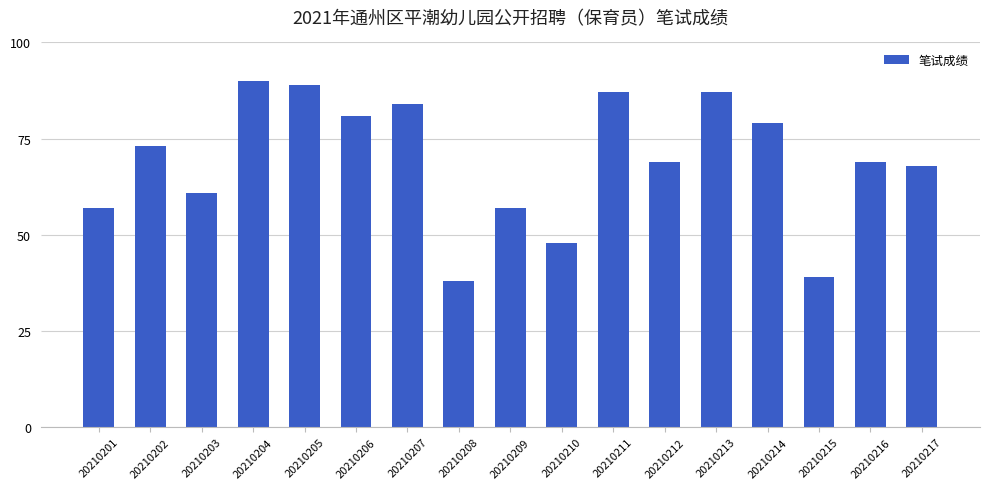

The chart shows a value of 81 at 20210206. True or false?

True